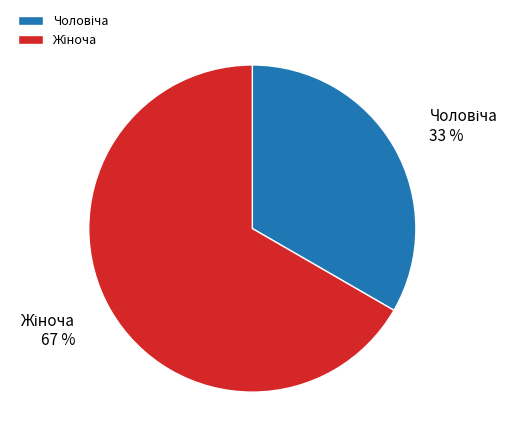

To the nearest percent, what is the average slice percentage?

50%